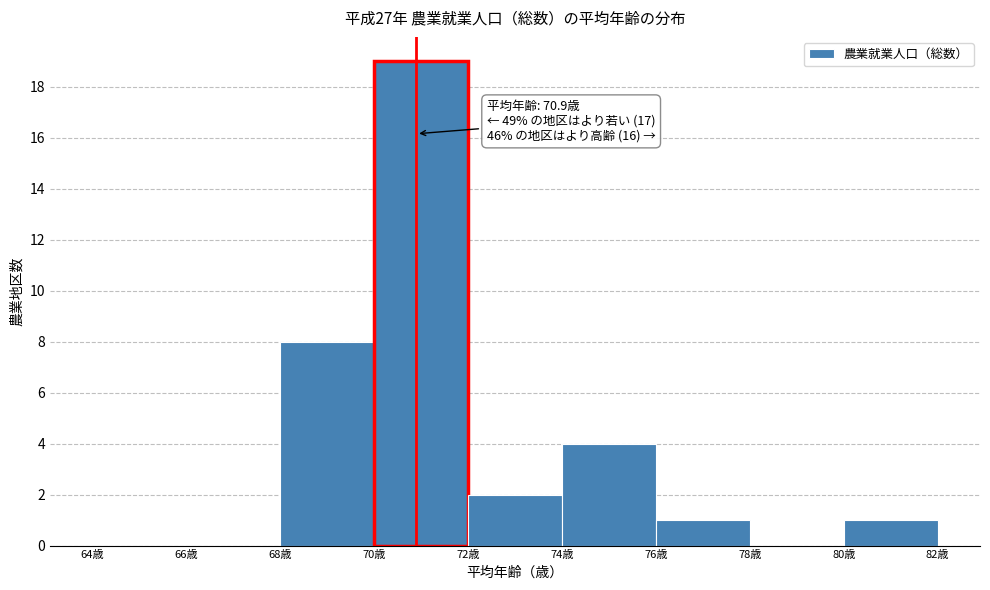

Over which range of the x-axis is the bar tallest?

70 to 72